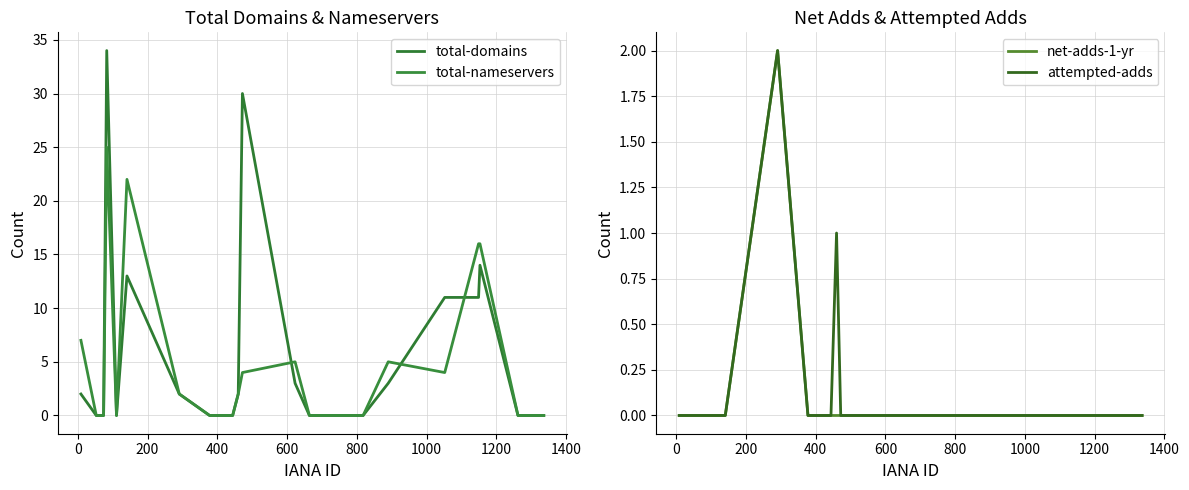

What are all the series names shown in the legend?

total-domains, total-nameservers, net-adds-1-yr, attempted-adds